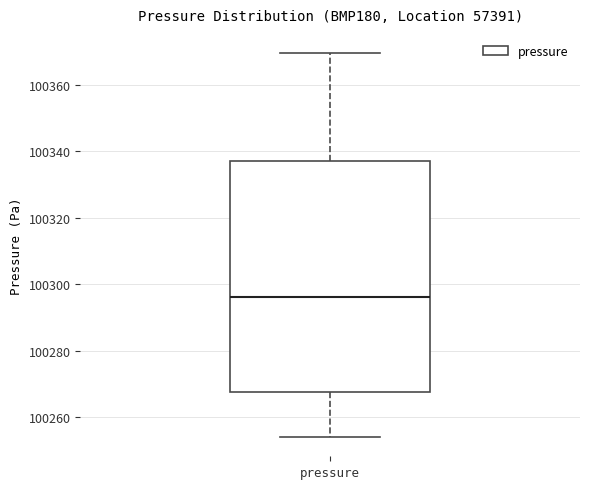

Read this box plot against the y-axis: the position of the median line, the range covered by the box, and the ends of both whiskers. The values are not printed on the chart, so give them approximately, as read against the axis.

median 100296, box 100268 to 100338, whiskers 100254 to 100370